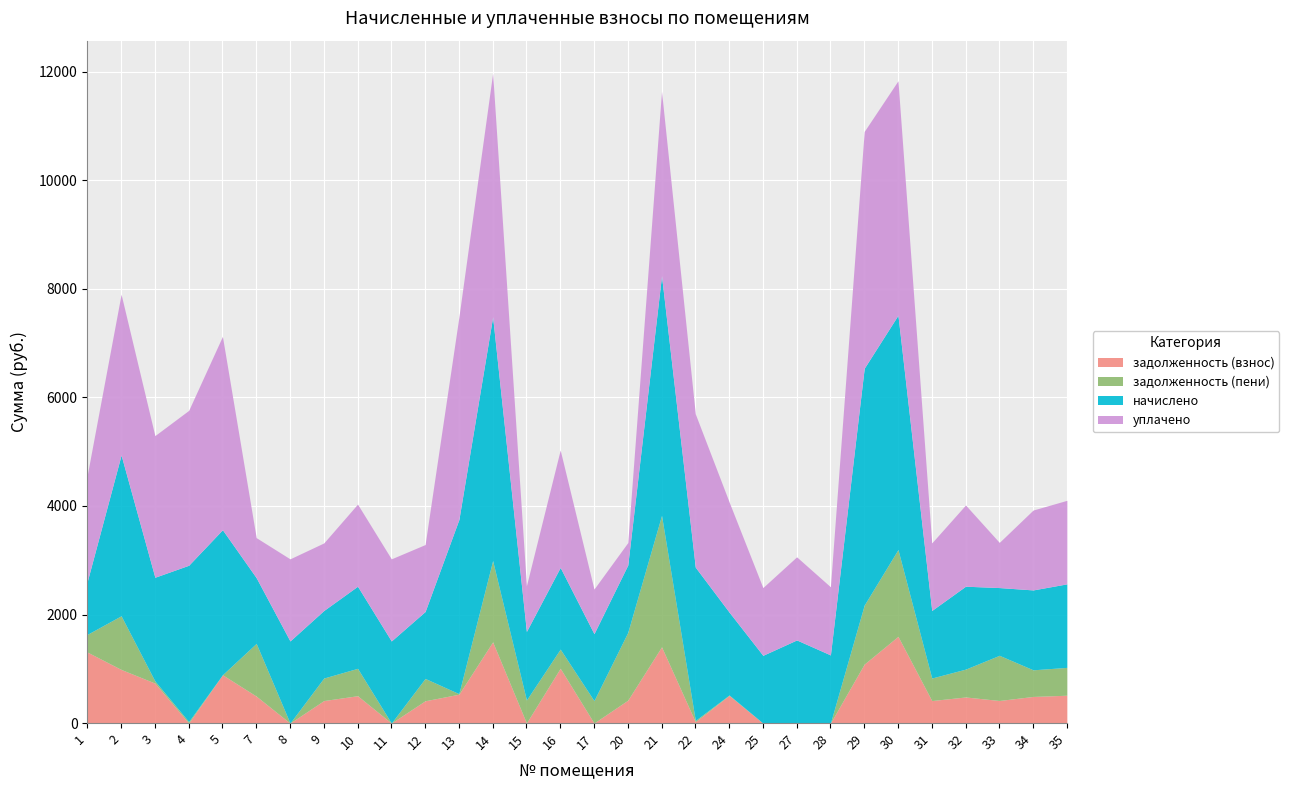

What is the total value across all series at 33?

3328.6